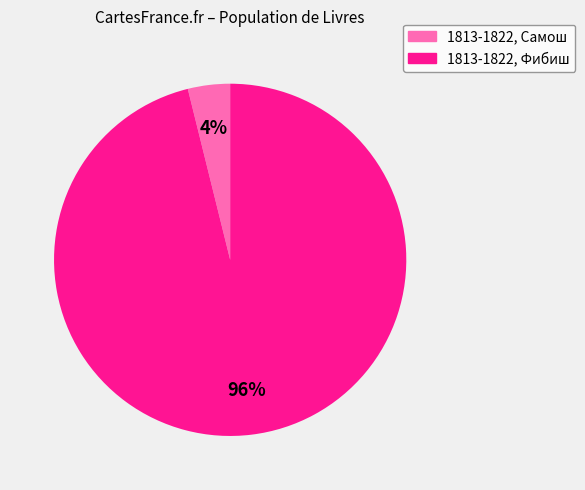

Is the sum of 1813-1822, Фибиш and 1813-1822, Самош greater than half?

Yes